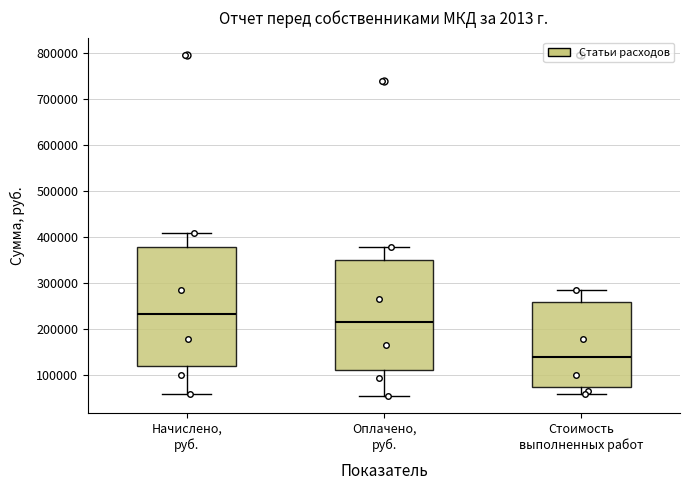

Comparing the boxes themselves (not the whiskers), which one is the tallest?

Начислено, руб.